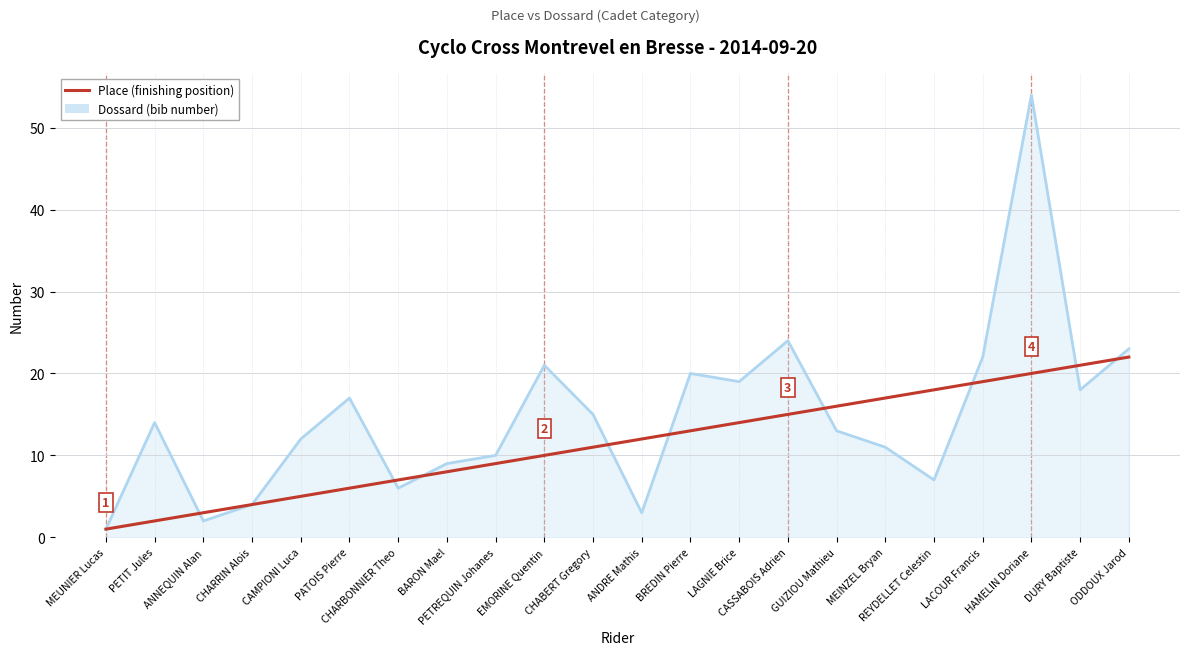

Which label corresponds to the largest value in the chart?

HAMELIN Doriane